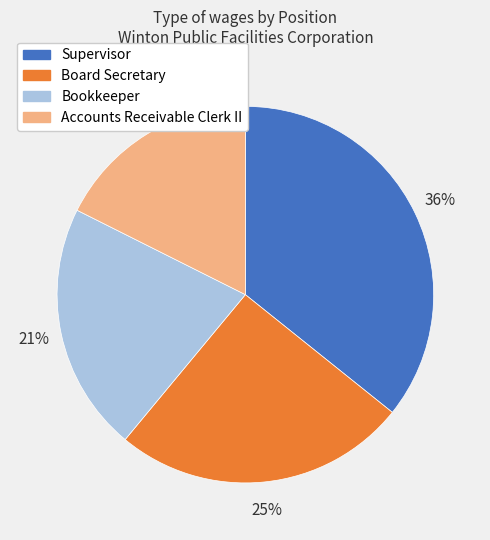

True or false: Bookkeeper accounts for 21% of the total.

True